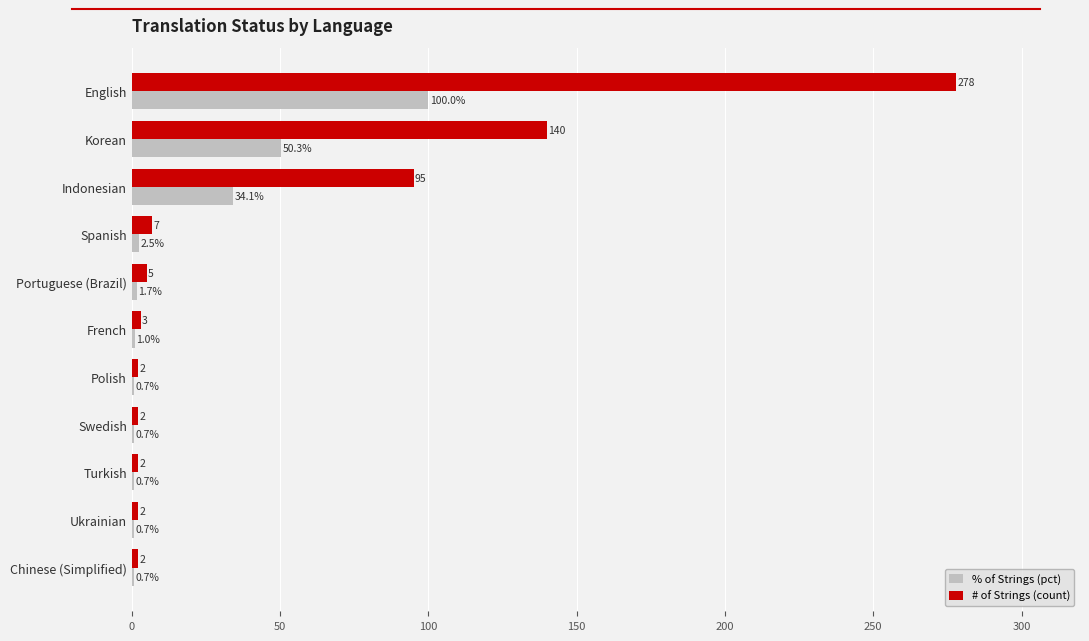

At which category is the sum across all series the highest?

English